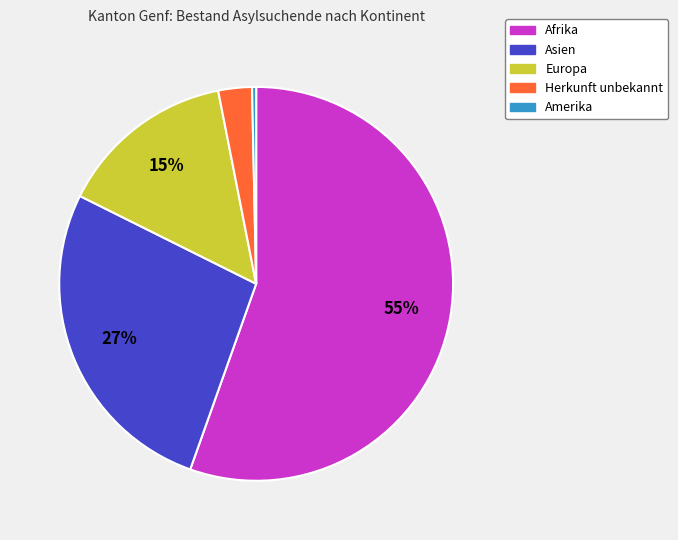

To the nearest percent, what is the difference between the Afrika and Amerika slice percentages?

55%